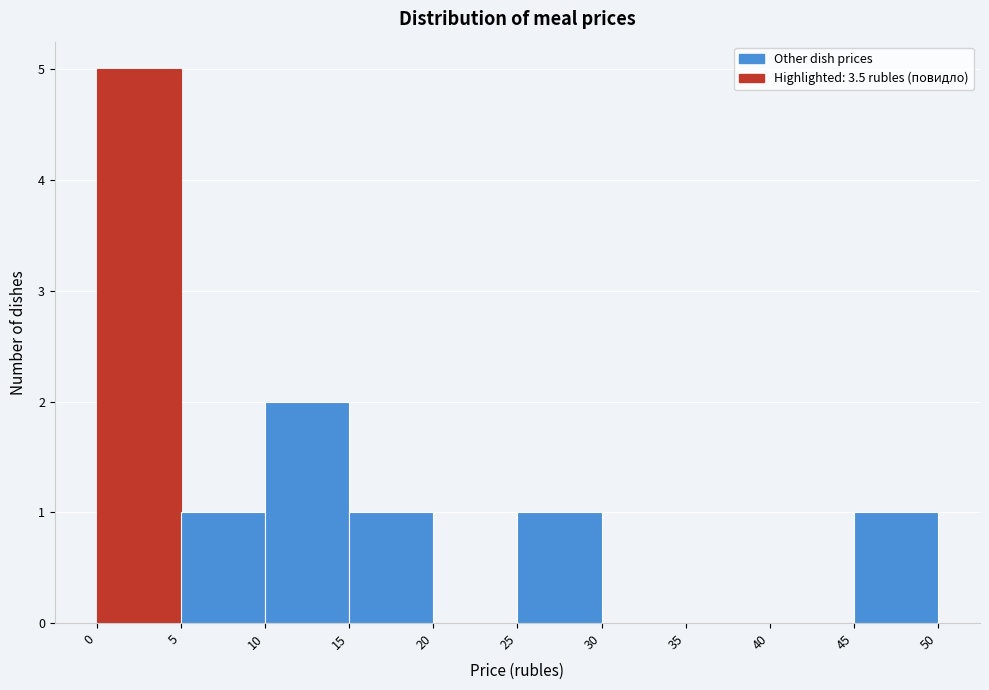

Reading left to right, transcribe this chart: for each bar, give the range it covers on the x-axis and its height. The values are not printed on the chart, so give them approximately, as read against the axis.

0 to 5: 5
5 to 10: 1
10 to 15: 2
15 to 20: 1
20 to 25: 0
25 to 30: 1
30 to 35: 0
35 to 40: 0
40 to 45: 0
45 to 50: 1